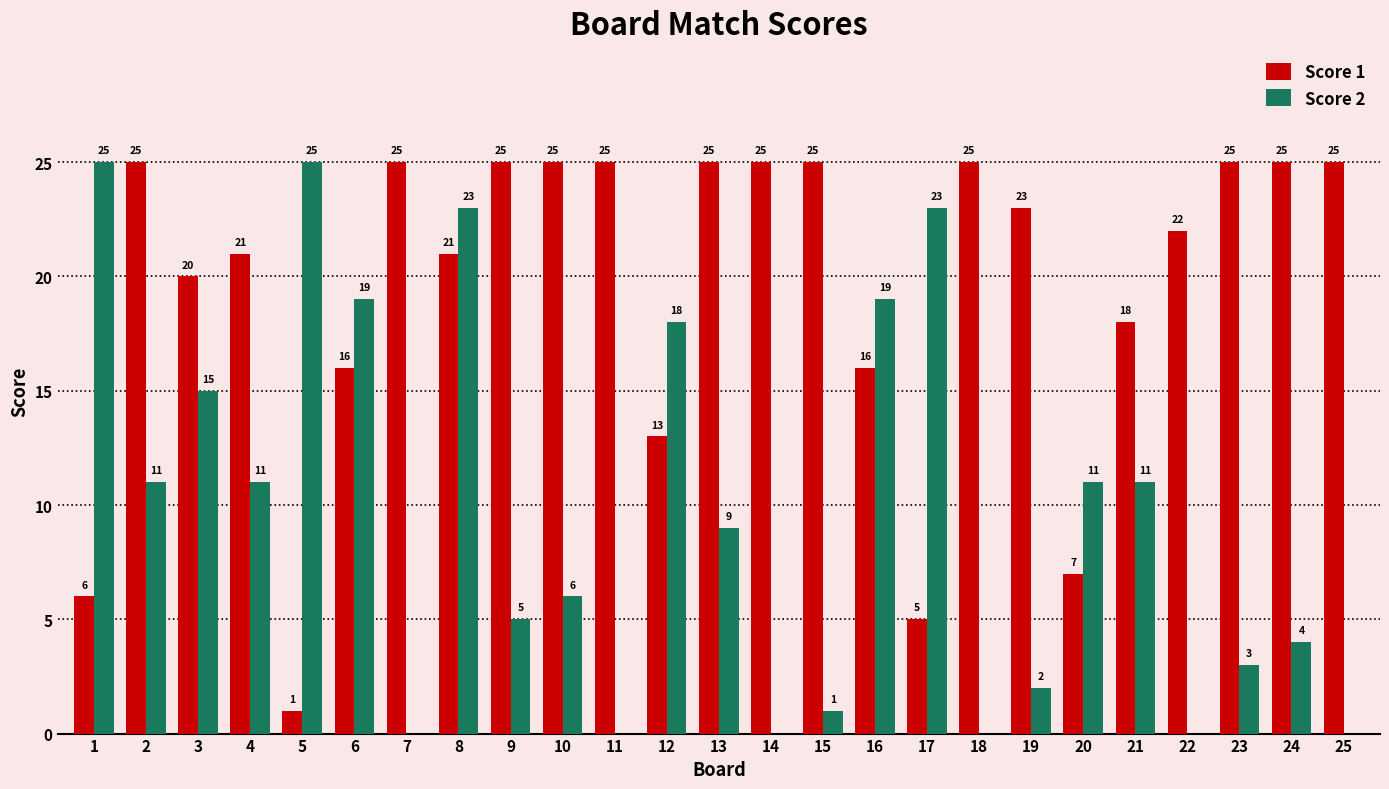

What is the sum of all Score 1 values?

489